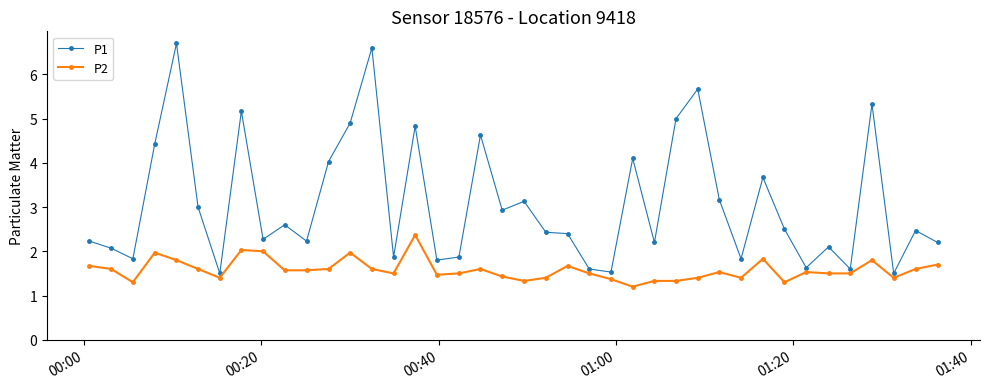

In P1, how many points are higher than both neighbors (excluding endpoints)?

13